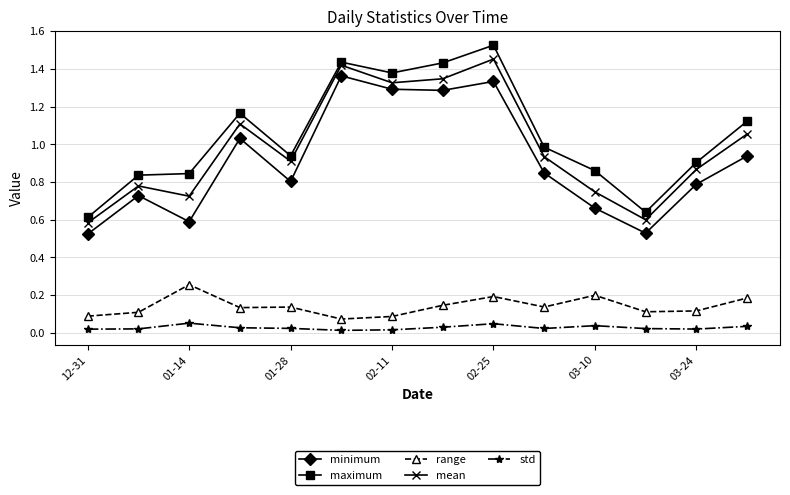

True or false: std and maximum intersect in this chart.

False